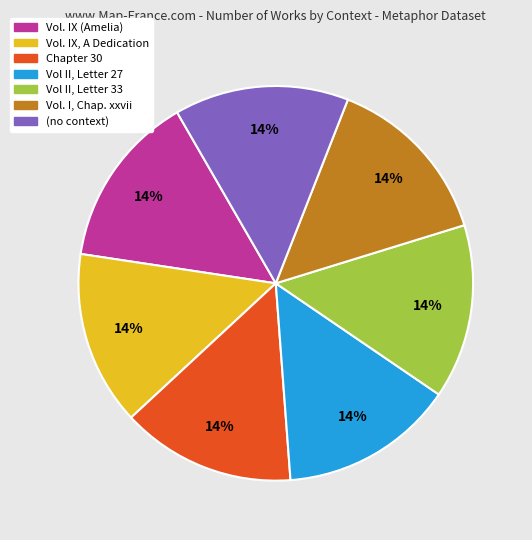

To the nearest percent, what portion does Chapter 30 represent?

14%